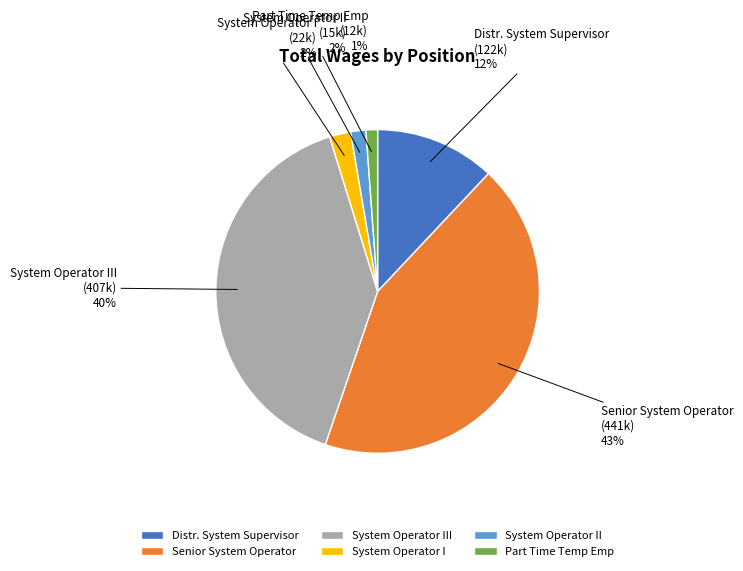

To the nearest percent, what is the average slice percentage?

17%